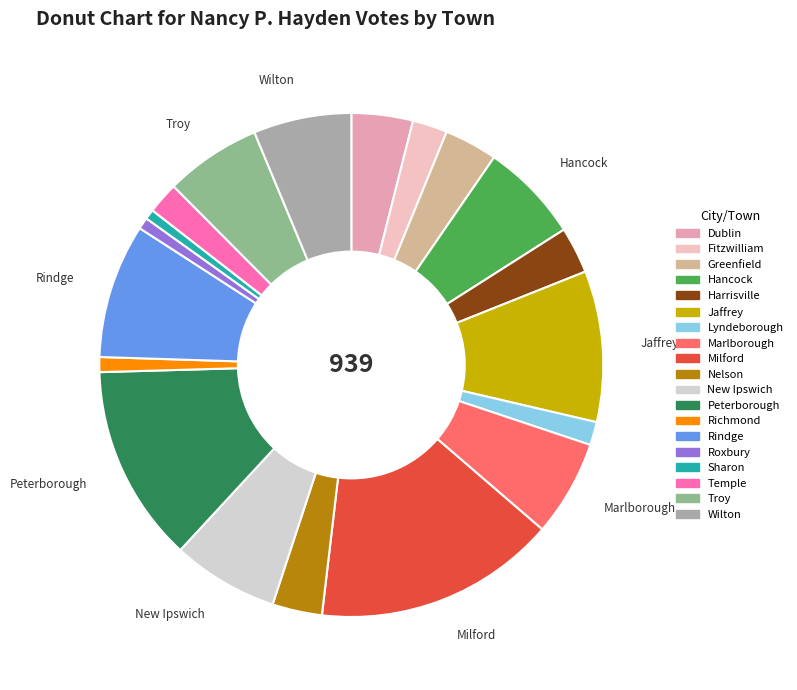

Between Sharon and Peterborough, which is larger?

Peterborough